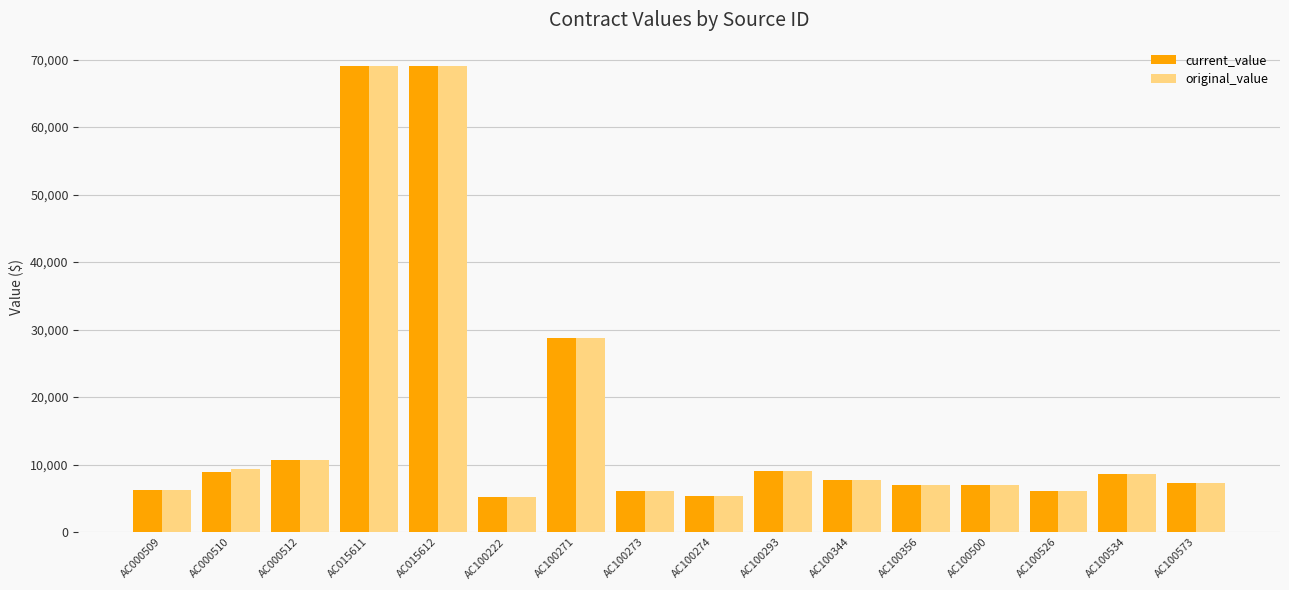

True or false: current_value has a value of 8858.9 at AC000510.

True